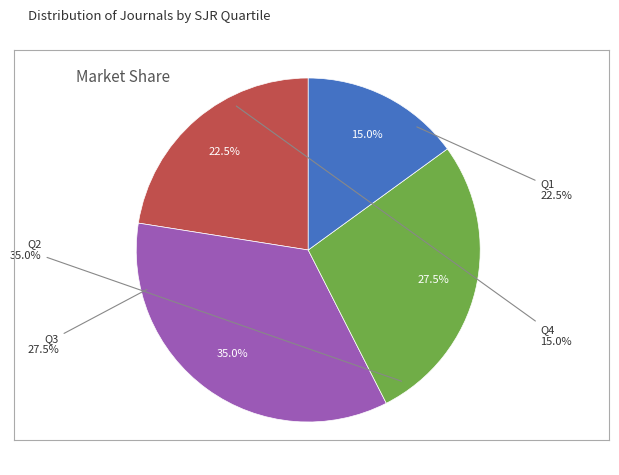

Count the number of slices in the pie.

4